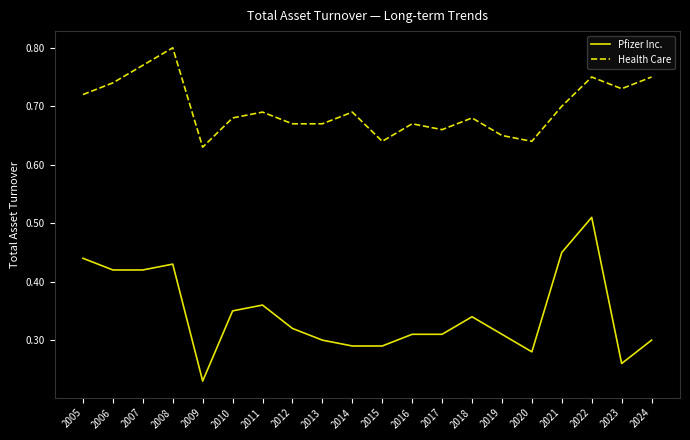

How many lines are shown in the chart?

2